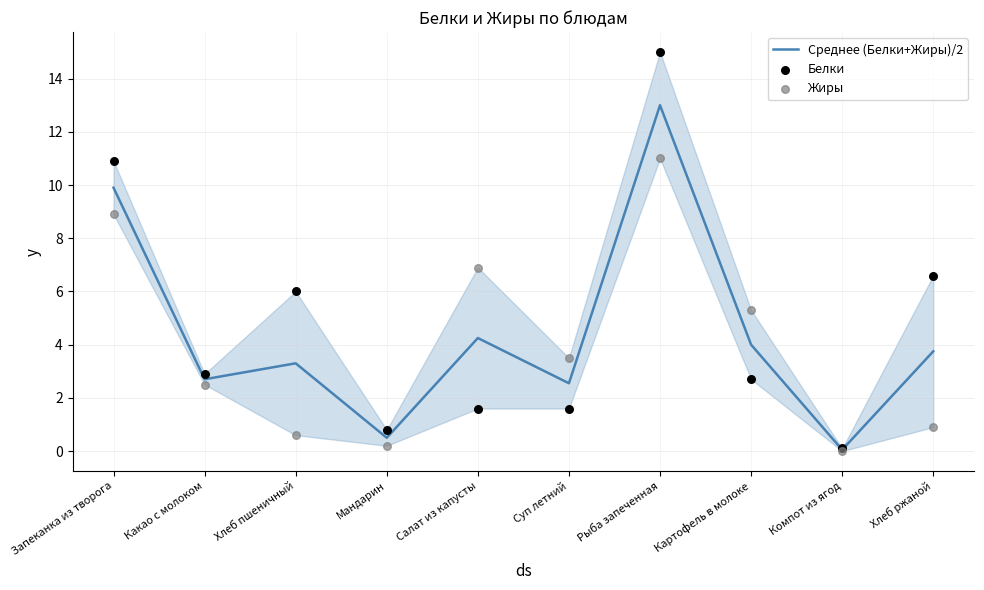

Which series has the largest Y range (max minus min)?

Белки